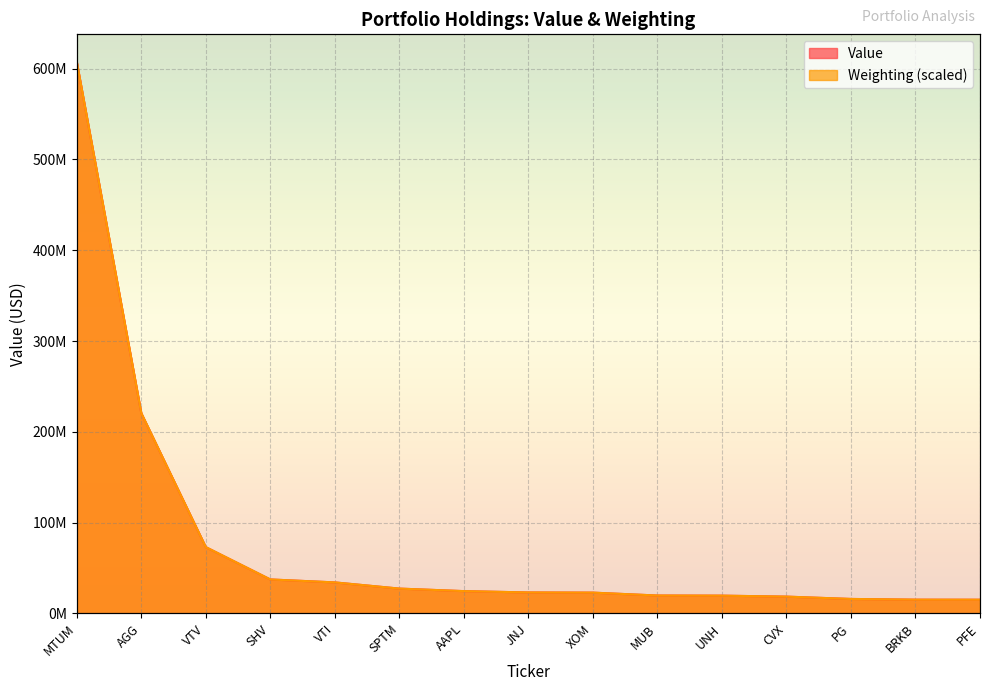

What is the total value across all series at MTUM?

1214948000.0